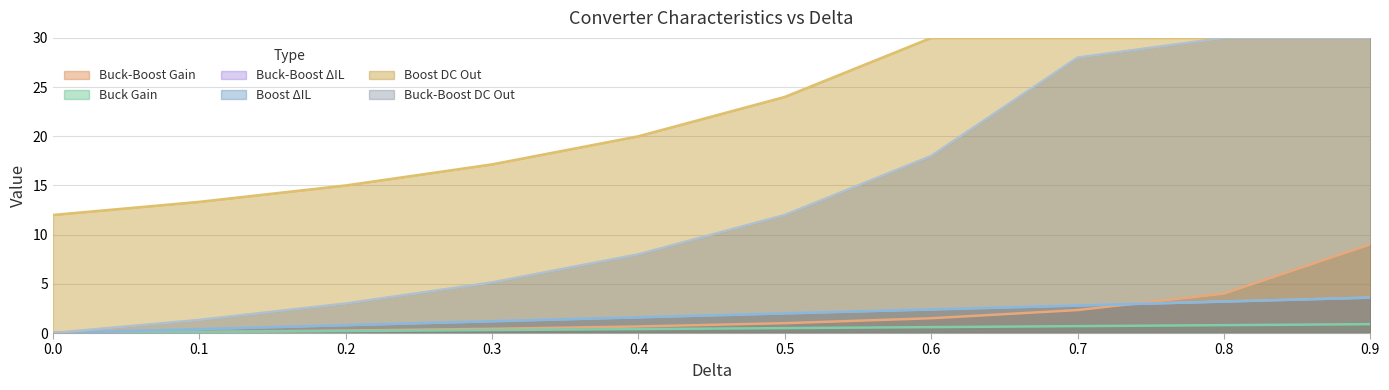

What is the difference between the second highest and second lowest values in the Buck-Boost Gain series?

3.9